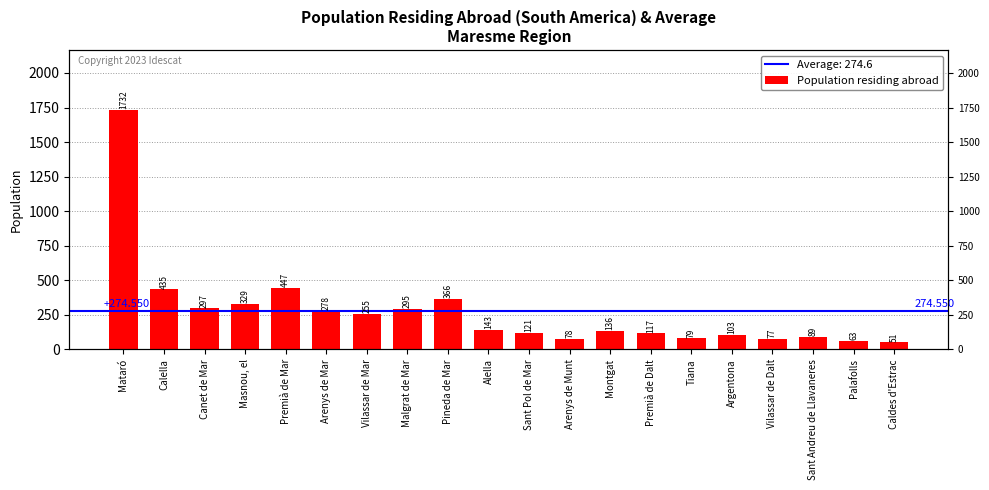

Rank the categories by value from lowest to highest.

Caldes d'Estrac, Palafolls, Vilassar de Dalt, Arenys de Munt, Tiana, Sant Andreu de Llavaneres, Argentona, Premià de Dalt, Sant Pol de Mar, Montgat, Alella, Vilassar de Mar, Arenys de Mar, Malgrat de Mar, Canet de Mar, Masnou, el, Pineda de Mar, Calella, Premià de Mar, Mataró